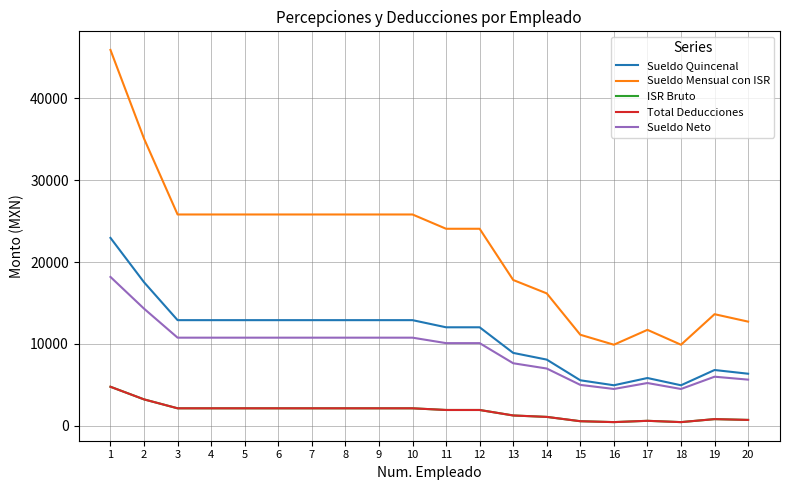

What is the sum of the Total Deducciones values at 7 and 6?

4280.4